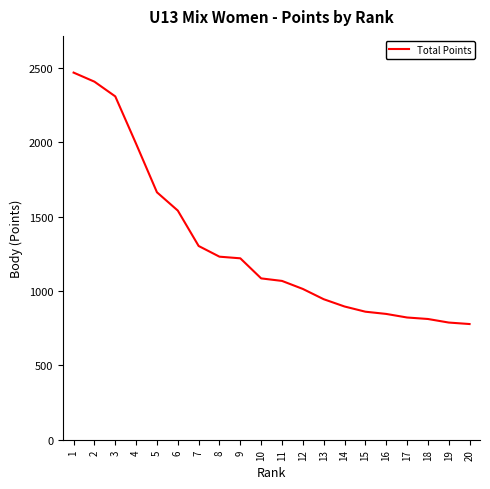

At which label is the value closest to 1623?

5